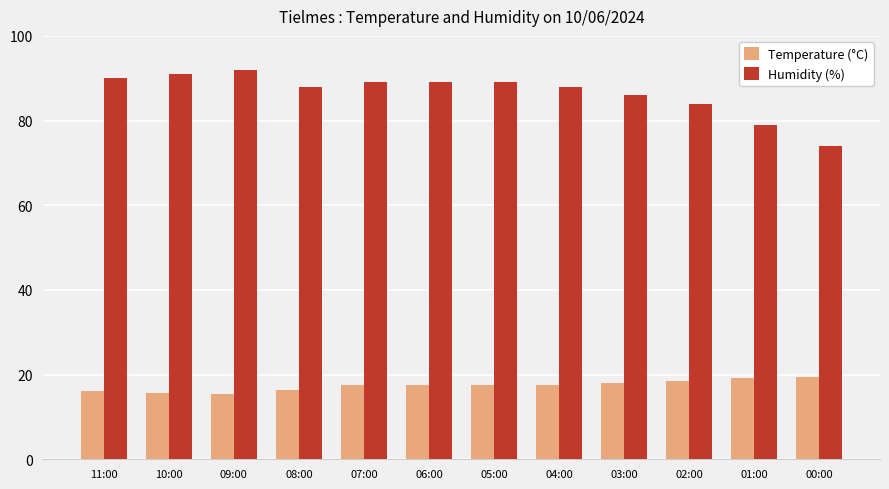

Rank the series by their maximum value, from highest to lowest.

Humidity (%), Temperature (°C)